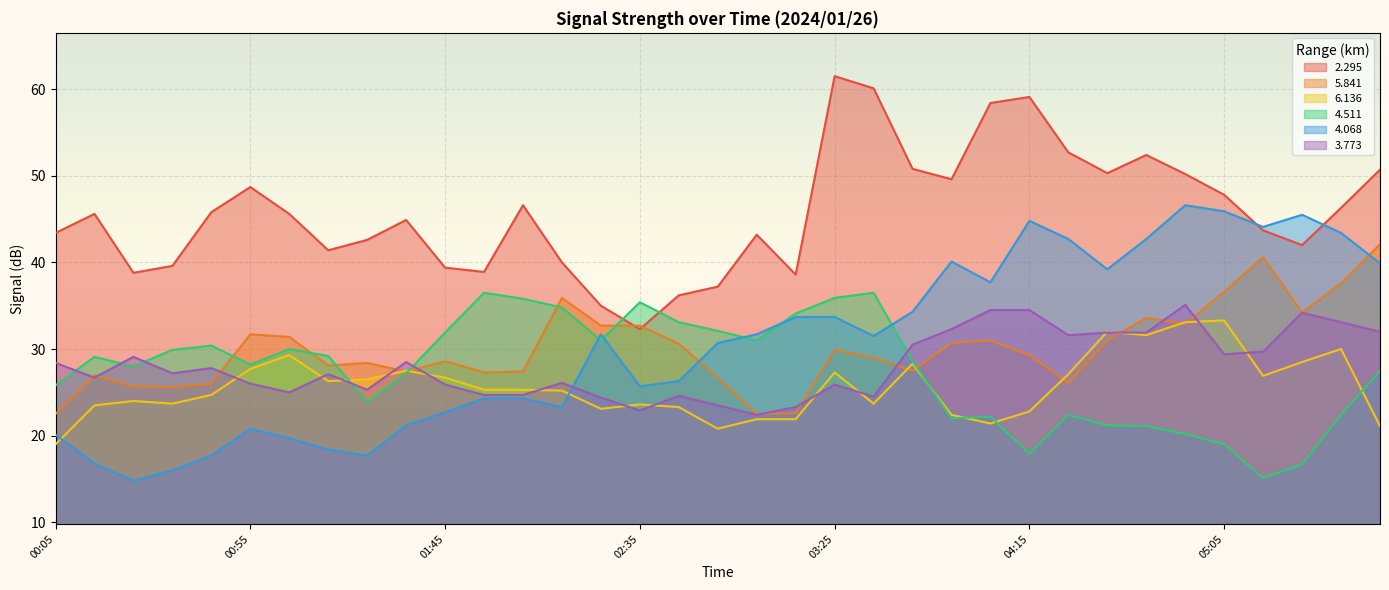

What is the difference between the   3.773 values at 01:25 and 00:55?

0.7